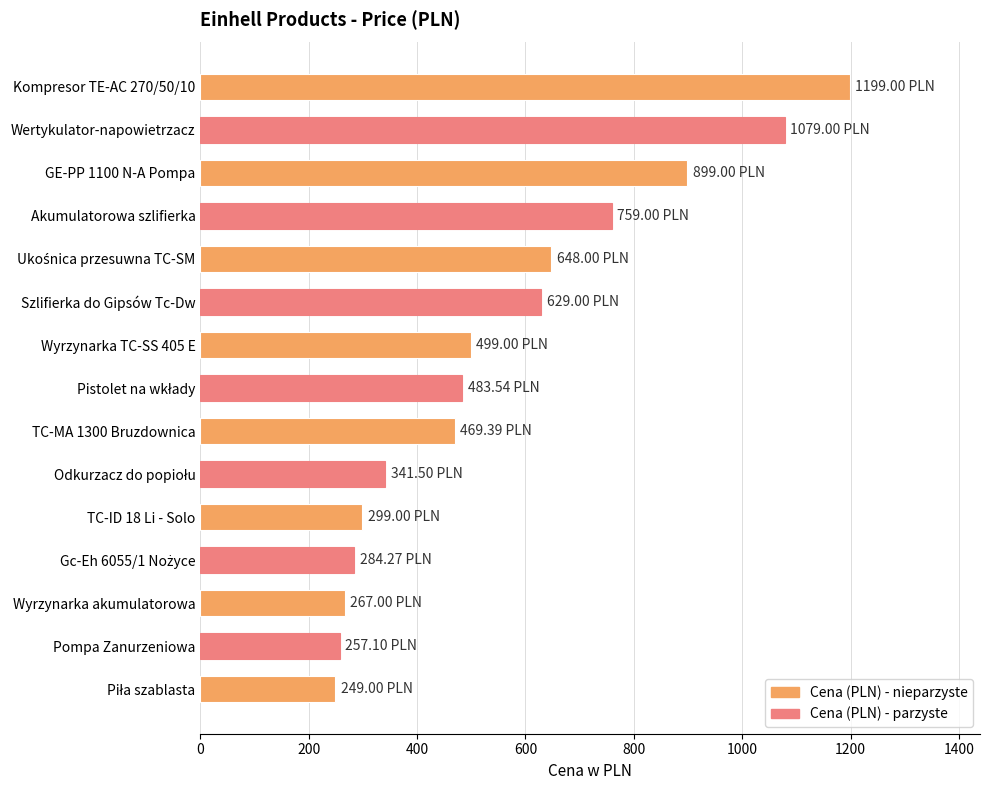

At which label is the value closest to 724?

Akumulatorowa szlifierka